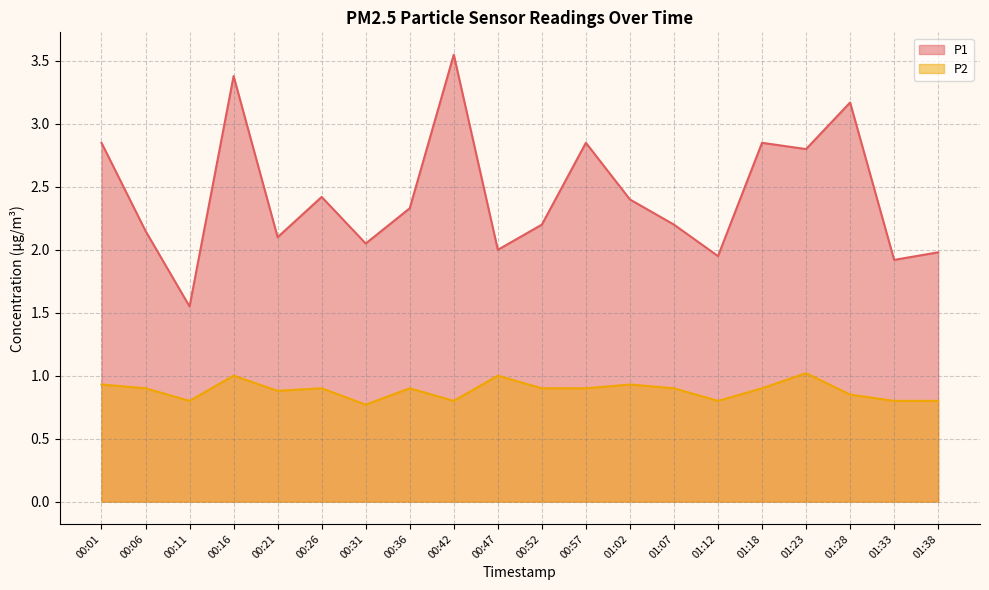

Rank the categories by P1 value from highest to lowest.

00:42, 00:16, 01:28, 00:01, 00:57, 01:18, 01:23, 00:26, 01:02, 00:36, 00:52, 01:07, 00:06, 00:21, 00:31, 00:47, 01:38, 01:12, 01:33, 00:11